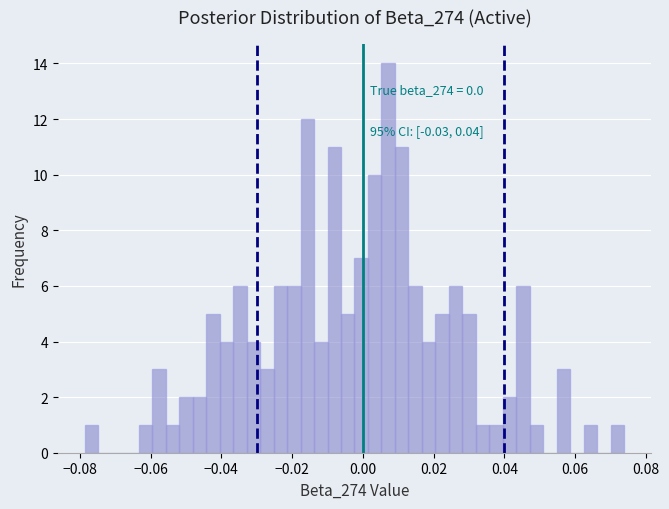

Read against the x-axis, roughly where is the centre of the tallest bar?

0.008